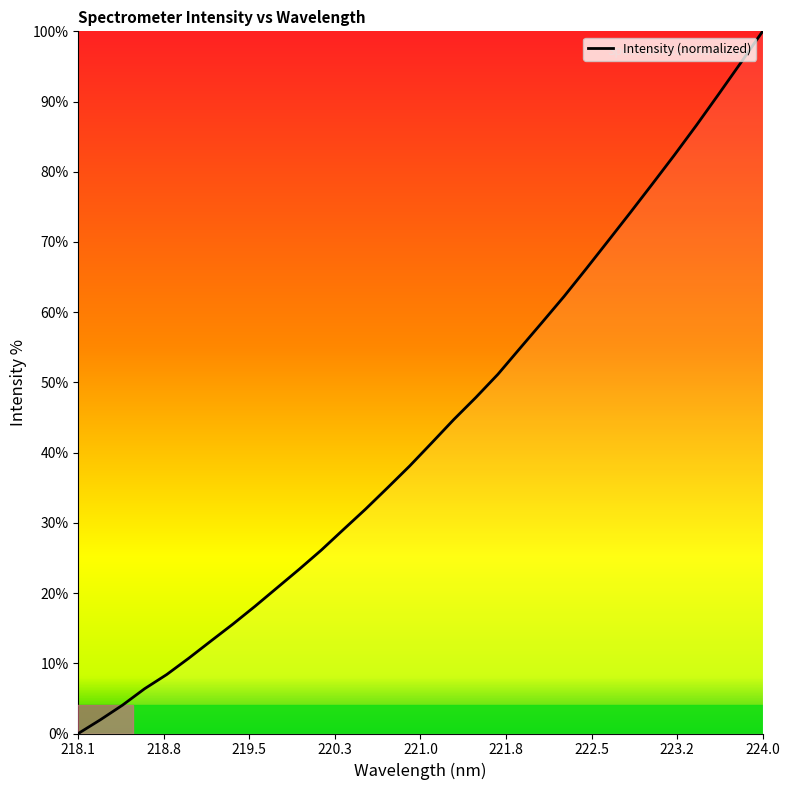

Reading left to right, extract all data points from this chart.

0.0	2.0	4.0	6.4	8.4	10.7	13.2	15.6	18.1	20.8	23.4	26.1	29.0	31.9	35.0	38.1	41.4	44.7	47.9	51.2	54.9	58.5	62.3	66.2	70.2	74.2	78.3	82.4	86.6	91.0	95.5	100.0